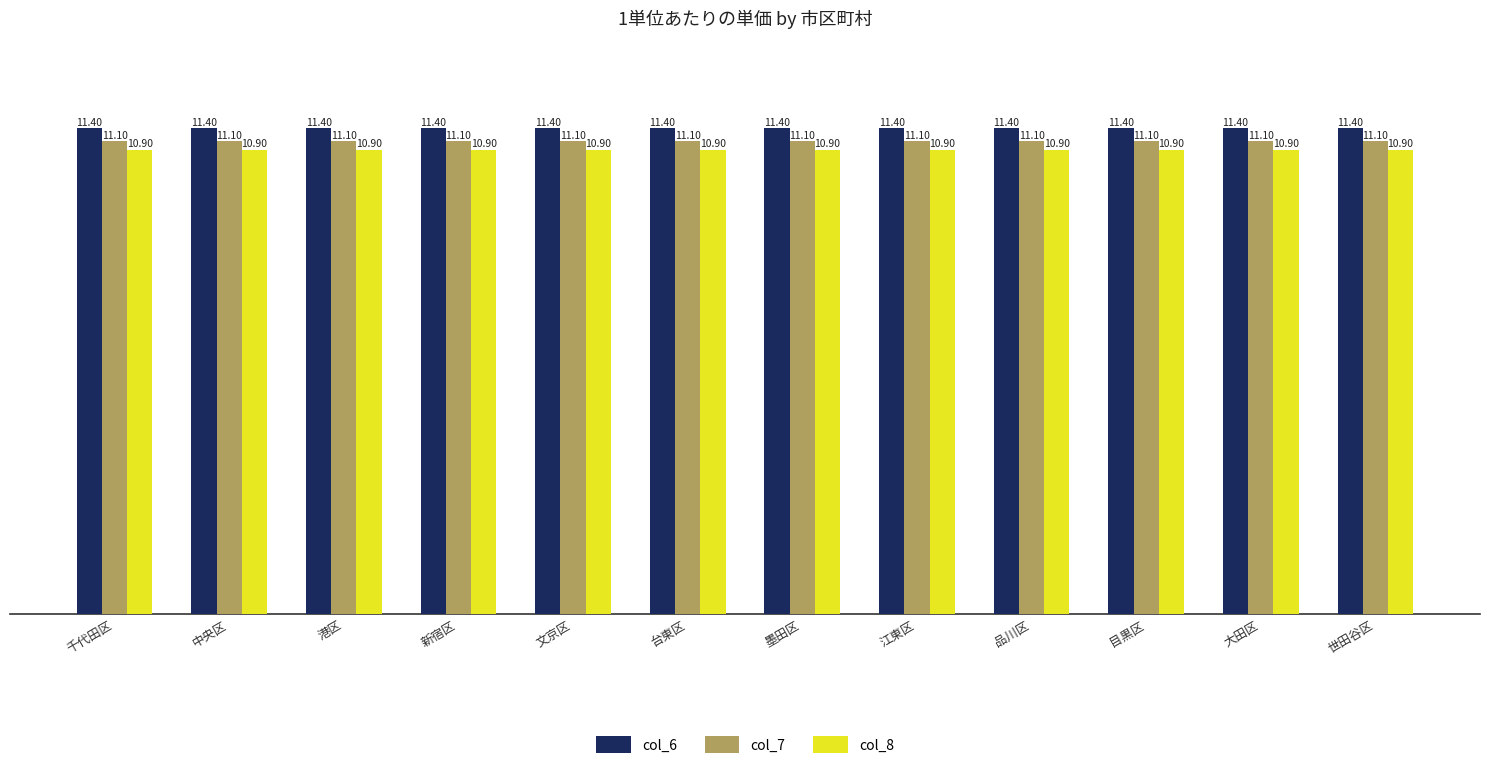

What is the sum of all col_8 values?

130.8